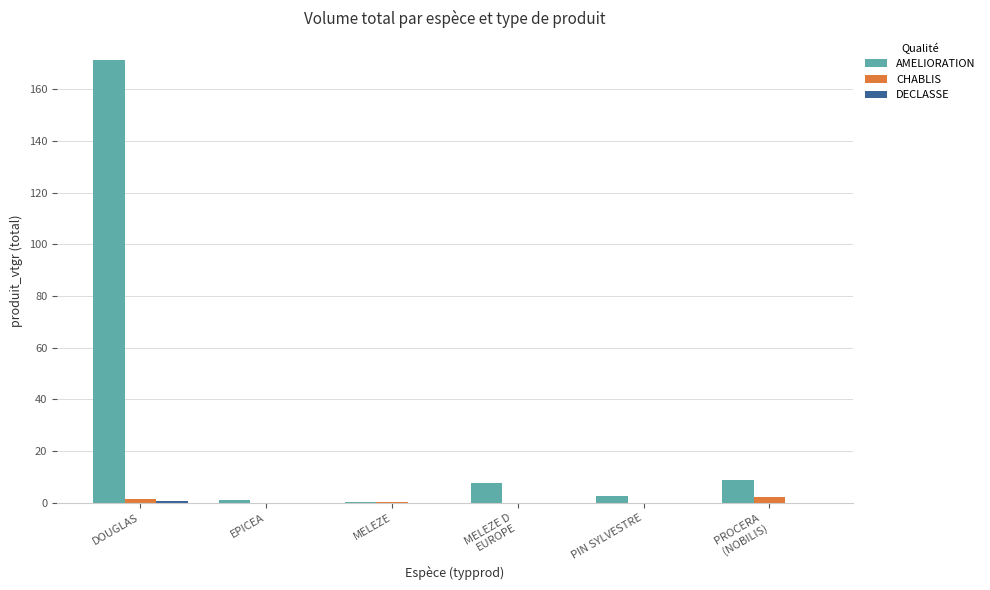

What is the maximum value shown in the chart?

171.3